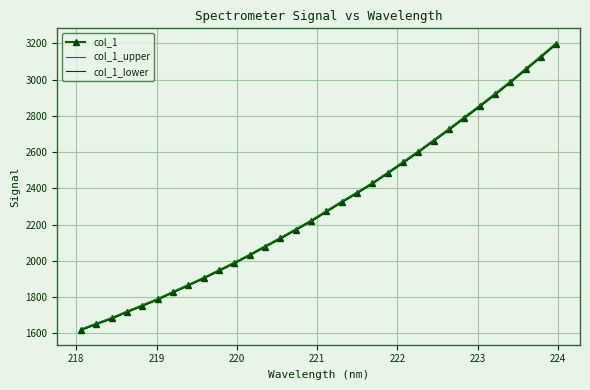

What is the lowest value of the col_1 series?

1620.4